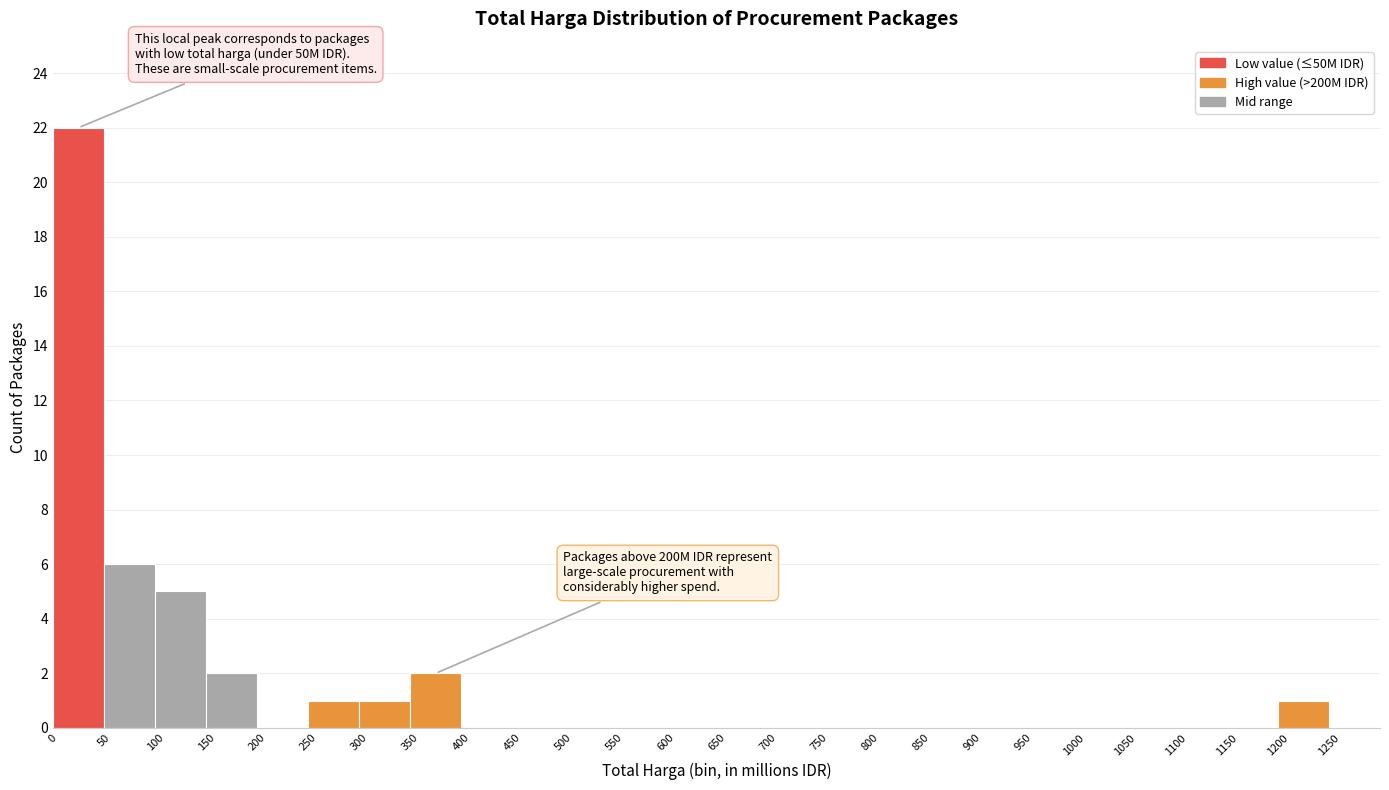

Over which range of the x-axis is the bar tallest?

0 to 50